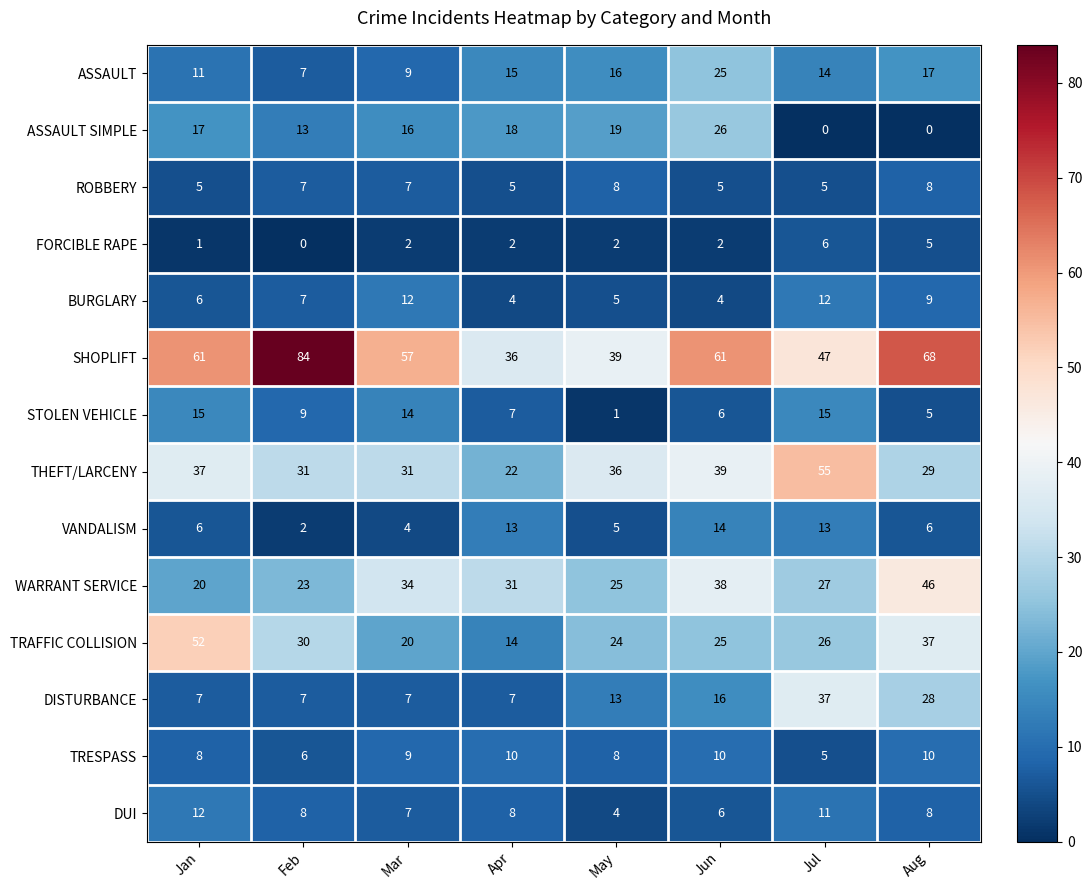

What value does the SHOPLIFT series have at Mar, to the nearest 10?

60